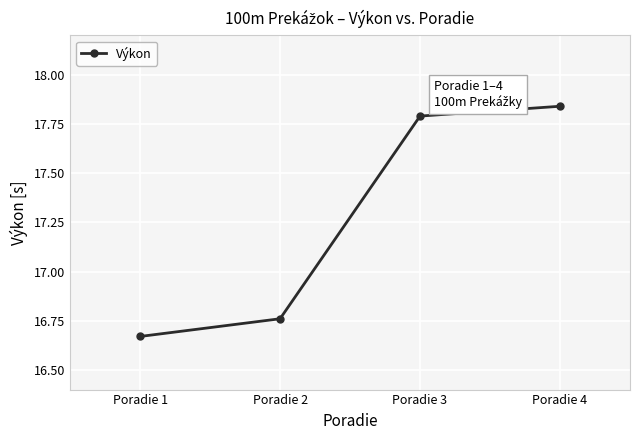

What is the change in value from Poradie 1 to Poradie 4?

+1.2